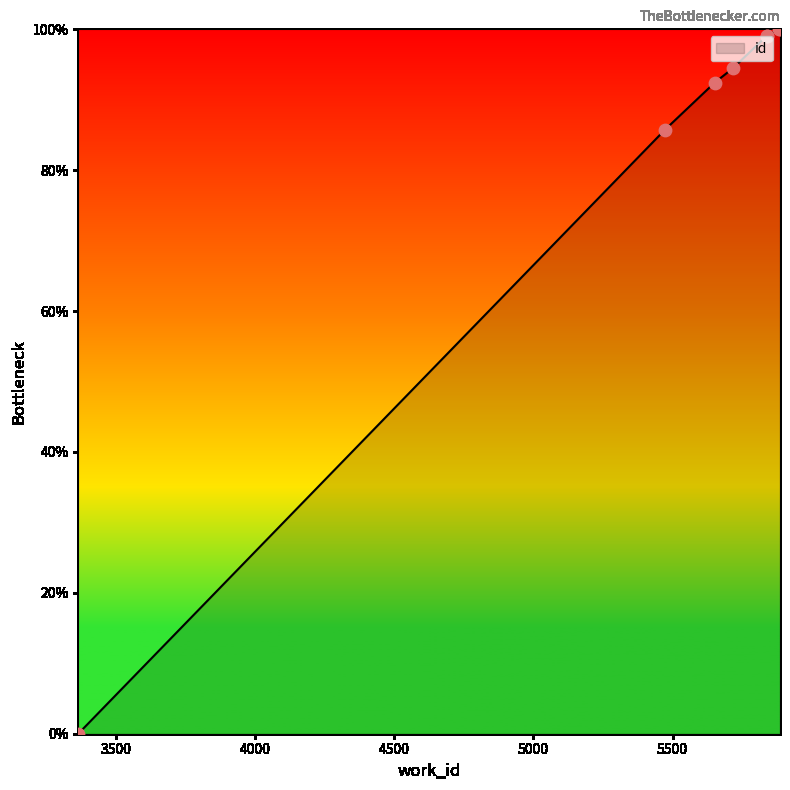

What is the sum of all values?

670.7